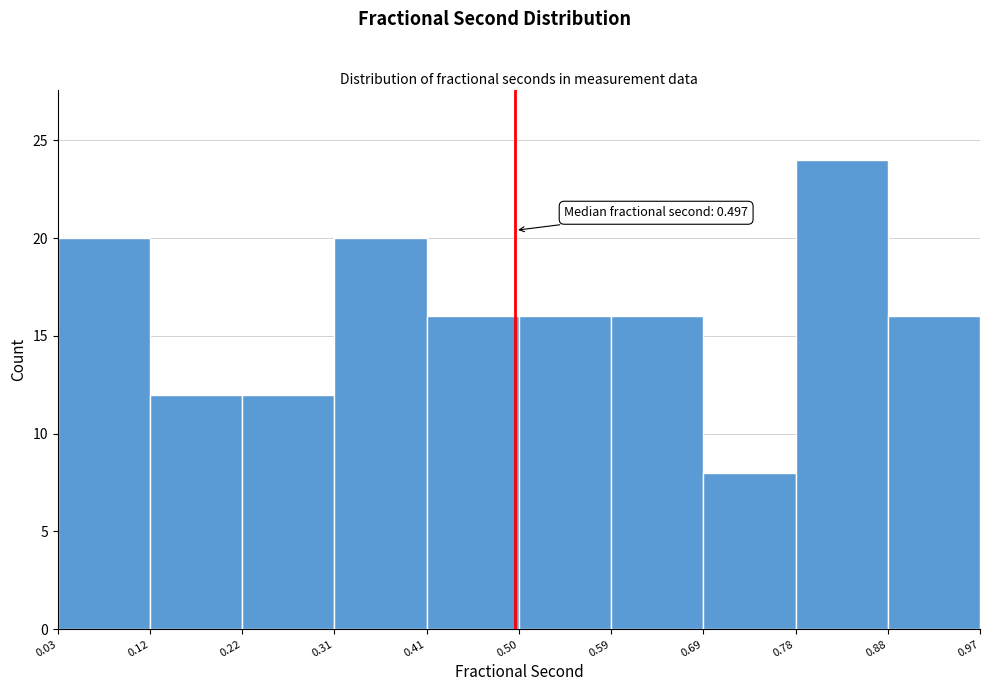

Which range on the x-axis has the tallest bar?

0.78 to 0.88